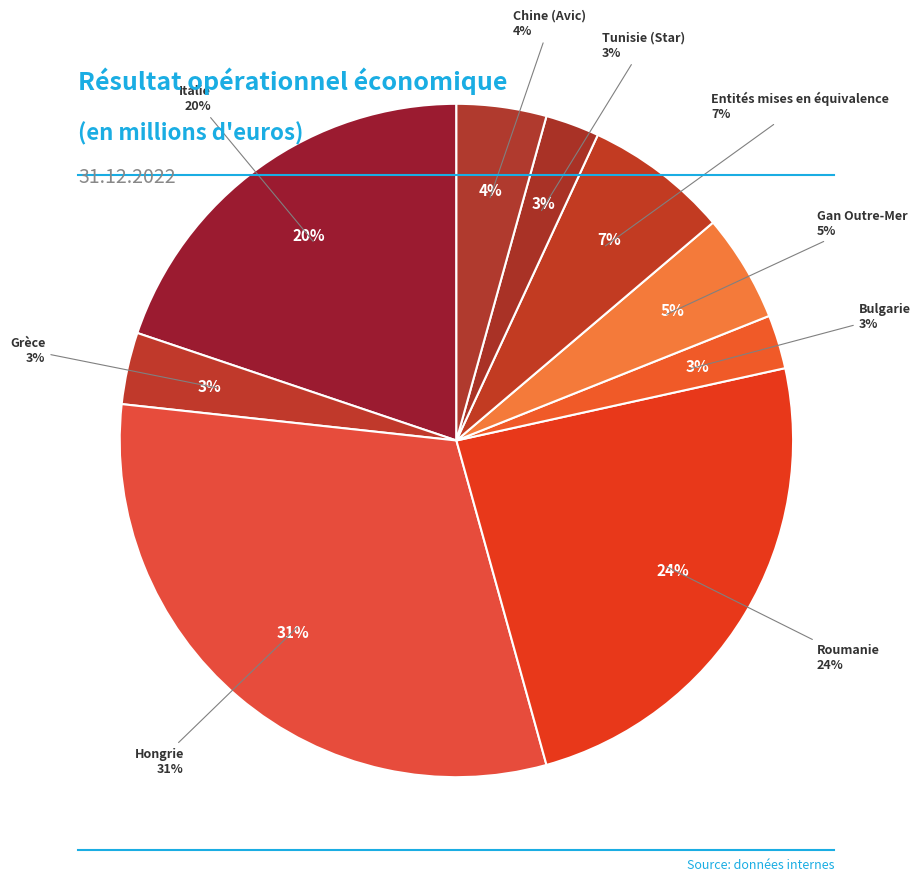

True or false: Entités mises en équivalence accounts for 17% of the total.

False